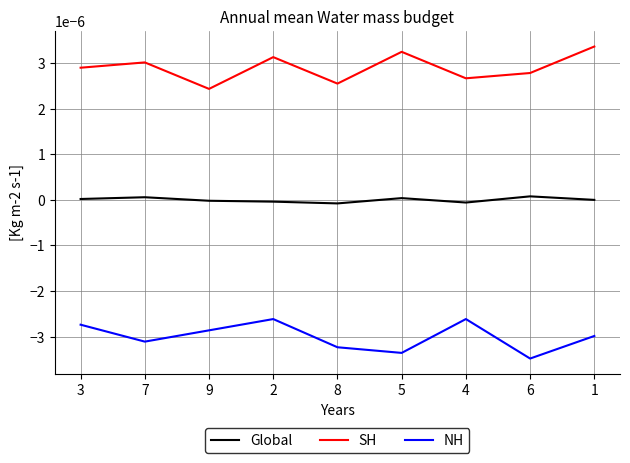

What are all the series names shown in the legend?

Global, SH, NH